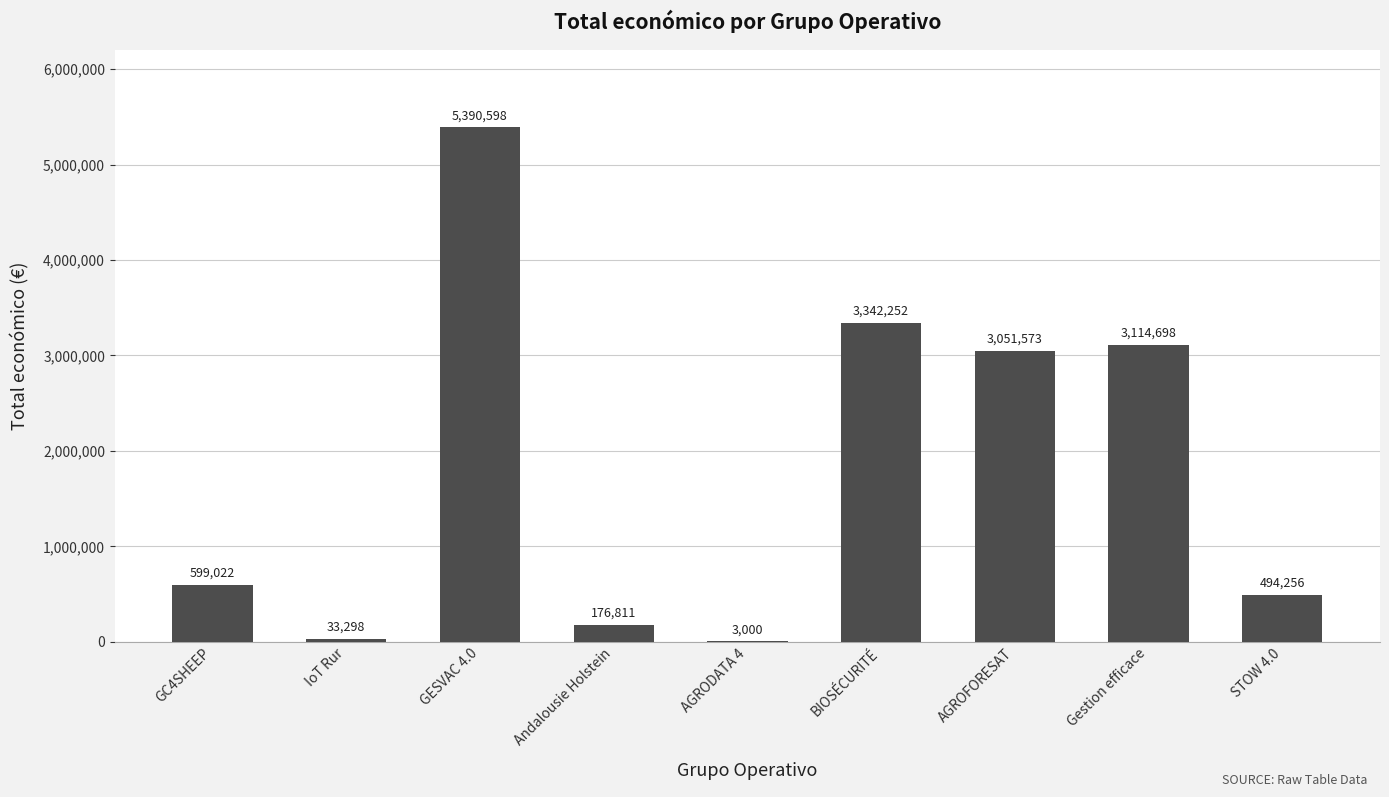

What is the sum of the values at AGROFORESAT and Andalousie Holstein?

3228384